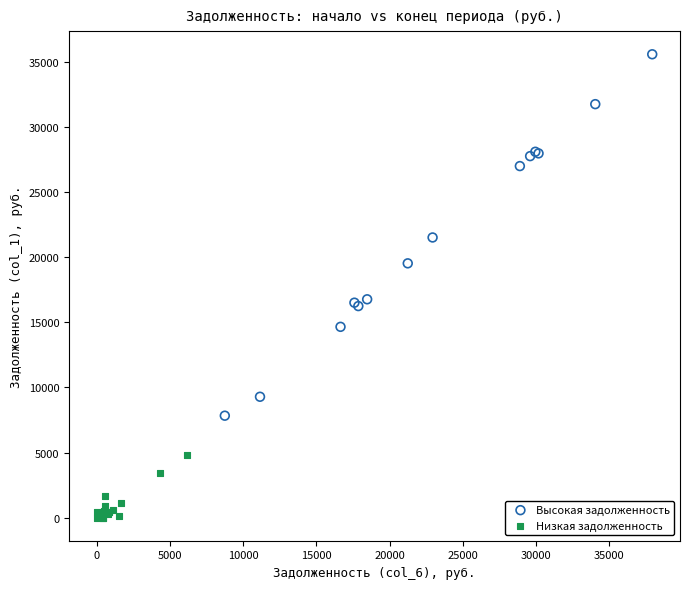

Which series has the largest Y range (max minus min)?

Высокая задолженность